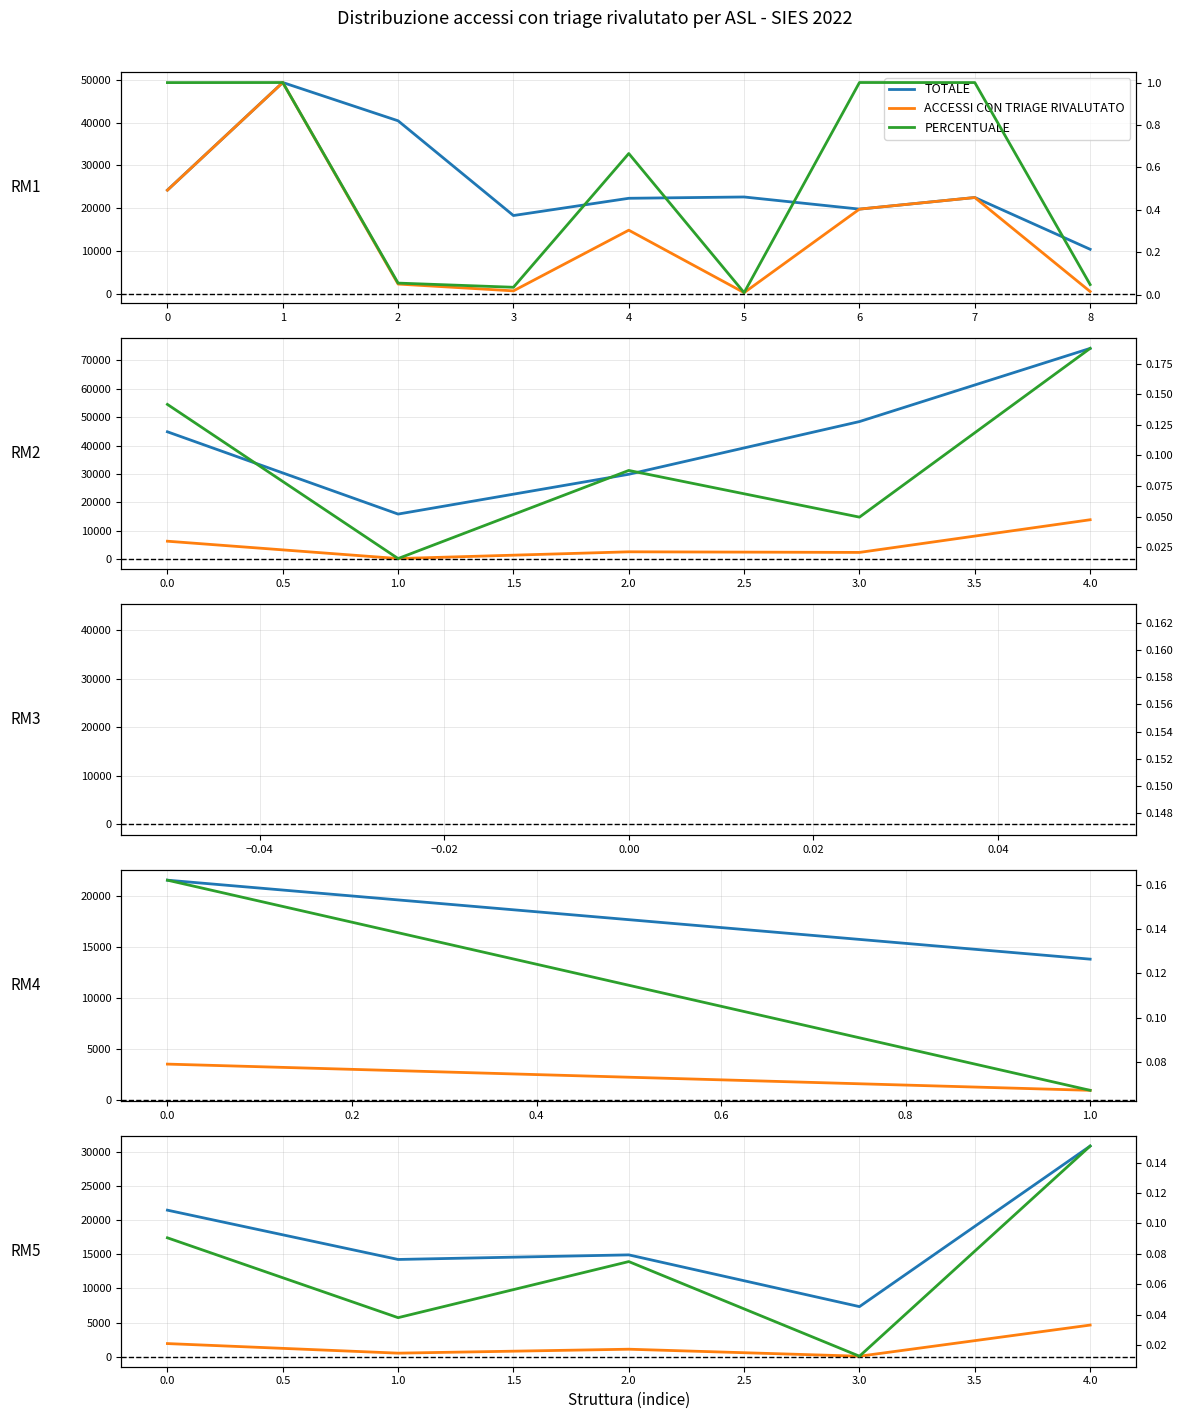

What are all the series names shown in the legend?

TOTALE, ACCESSI CON TRIAGE RIVALUTATO, PERCENTUALE